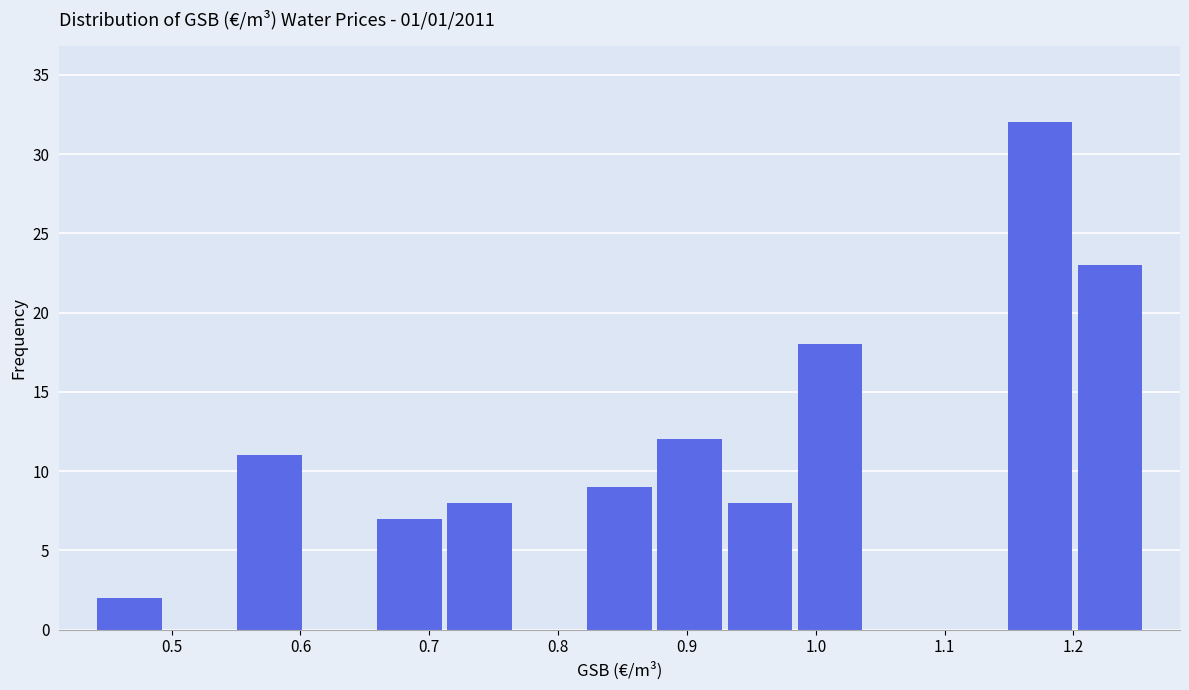

Which range on the x-axis has the tallest bar?

1.15 to 1.20